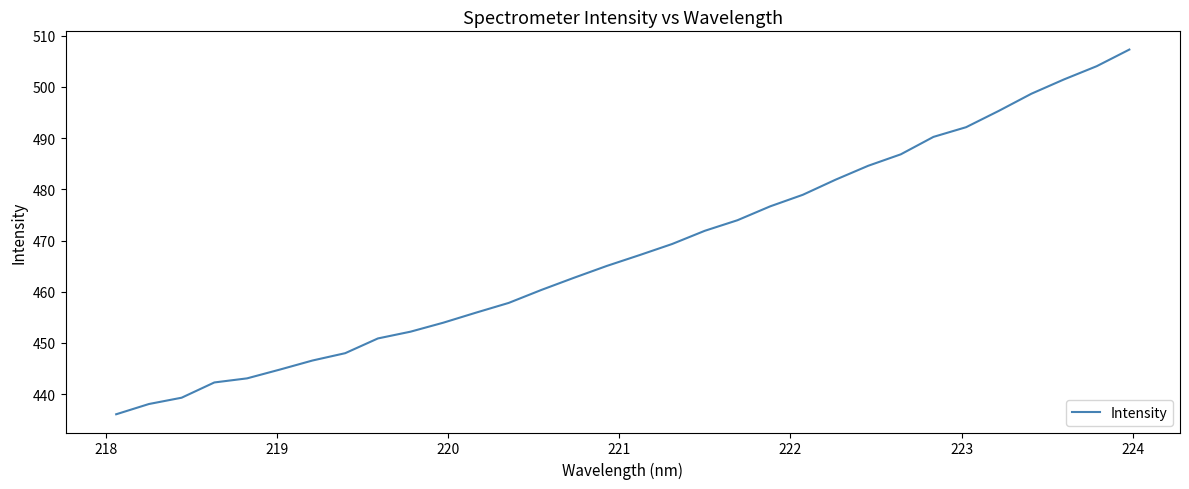

How many values exceed 467?

16